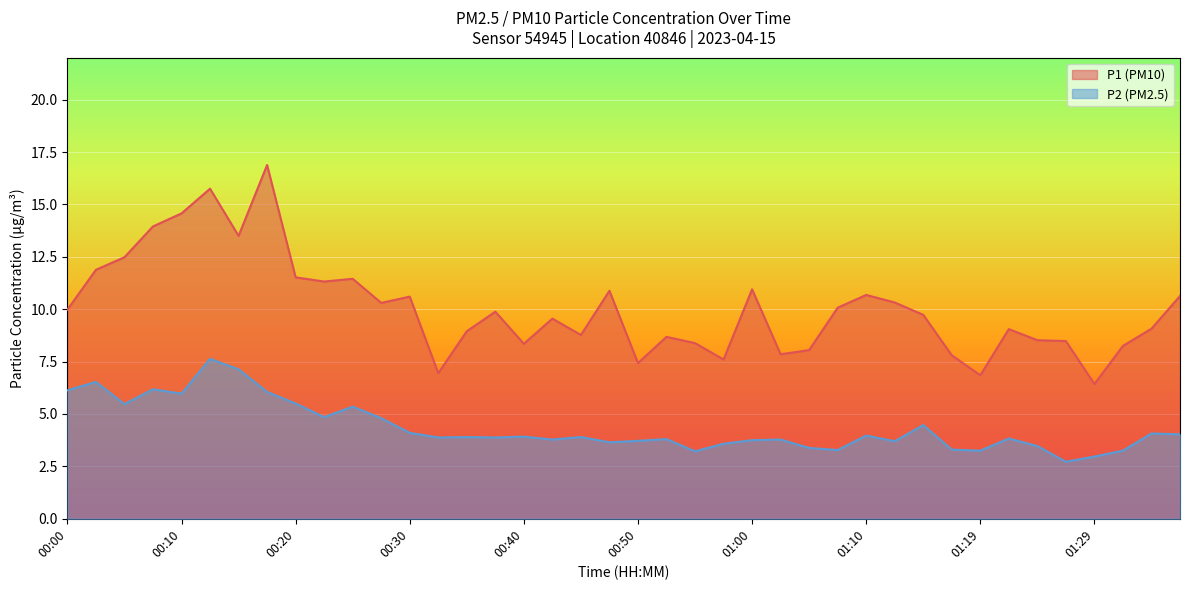

At how many categories does at least one series exceed 5?

40